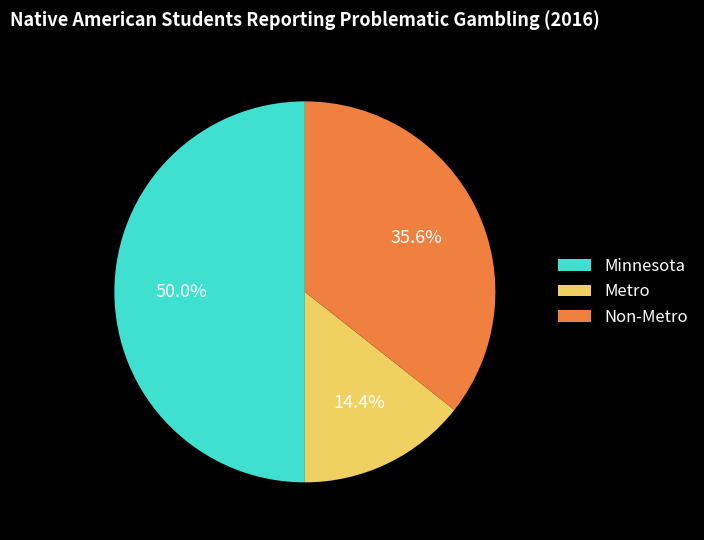

Is Metro the majority of the pie?

No